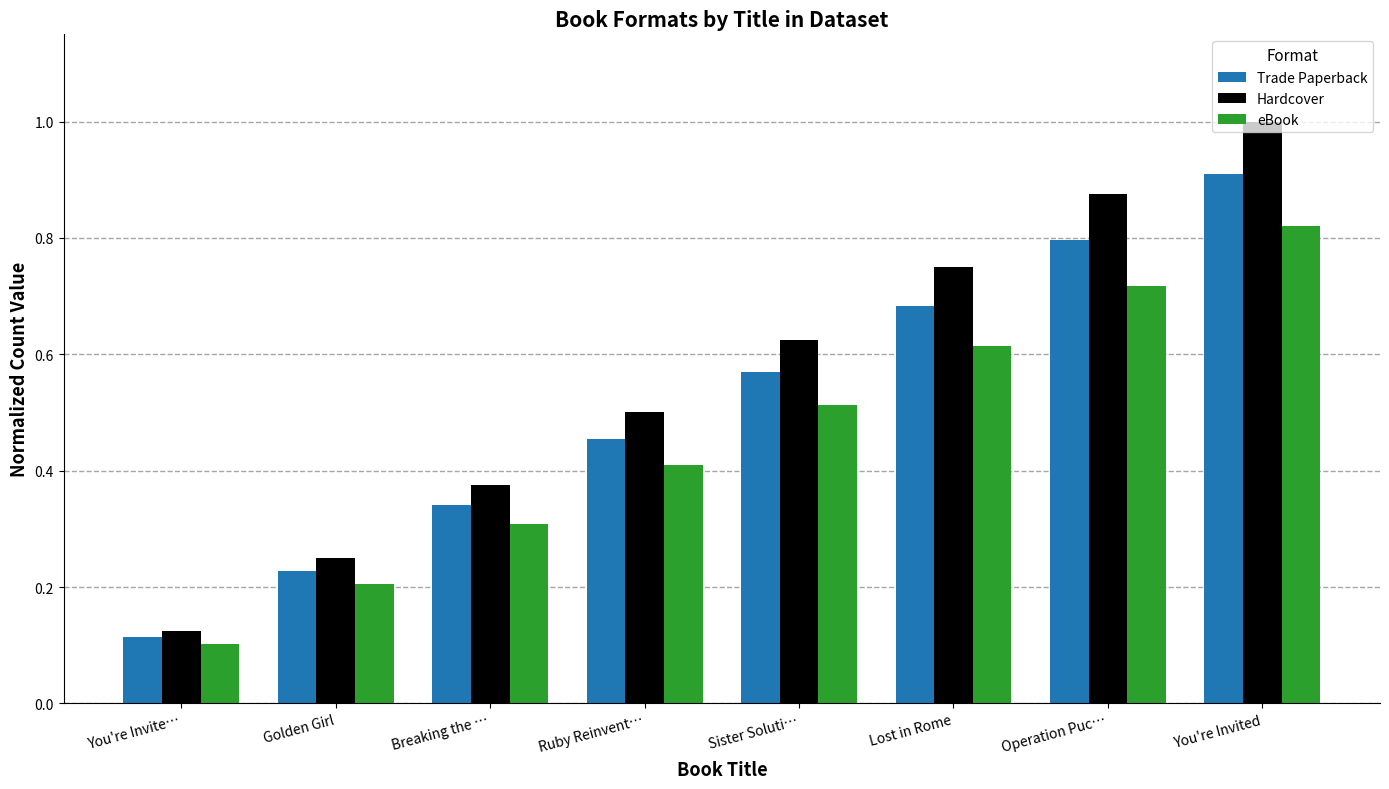

Which category has the highest value in the Trade Paperback series?

You're Invited